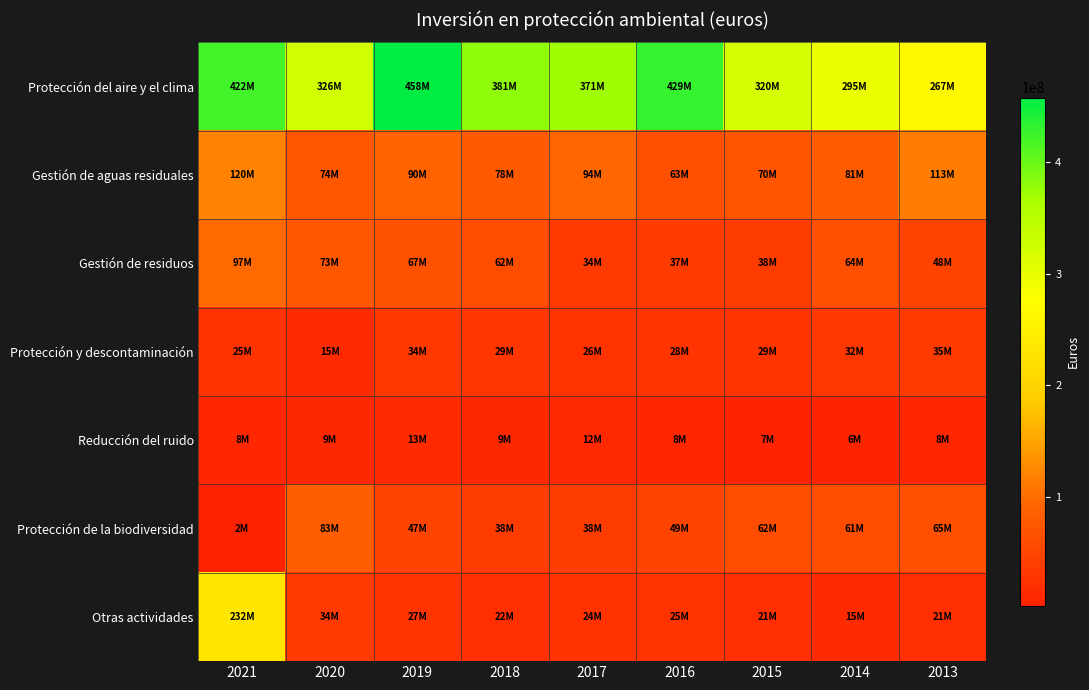

Which series has the largest range (max minus min)?

Otras actividades